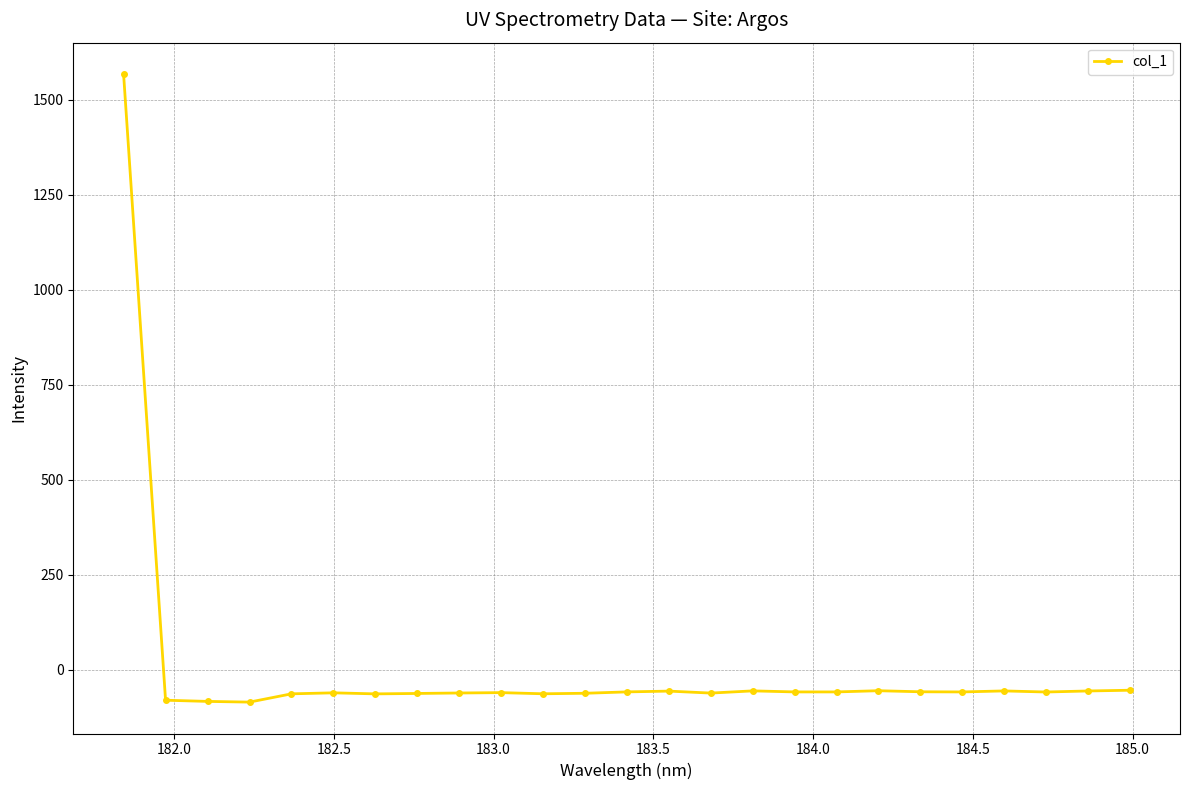

What is the difference between the maximum and minimum values?

1652.5